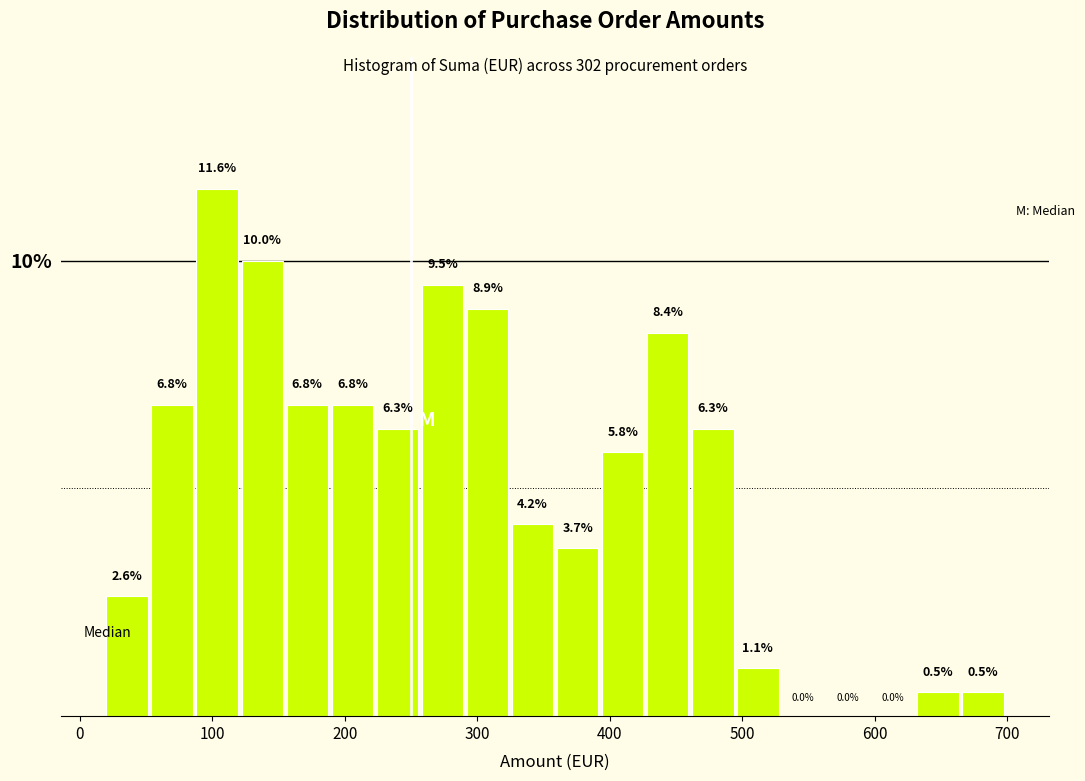

Around what value on the x-axis is the tallest bar? Give the approximate position of its centre, as read against the axis.

100